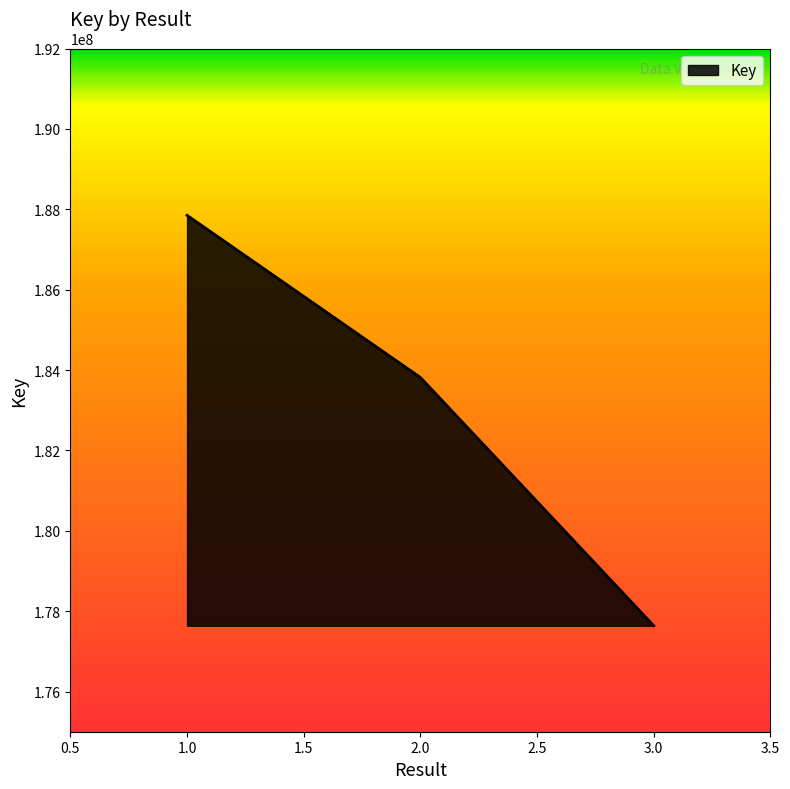

What is the change in value from 1.0 to 2.0?

-4034227